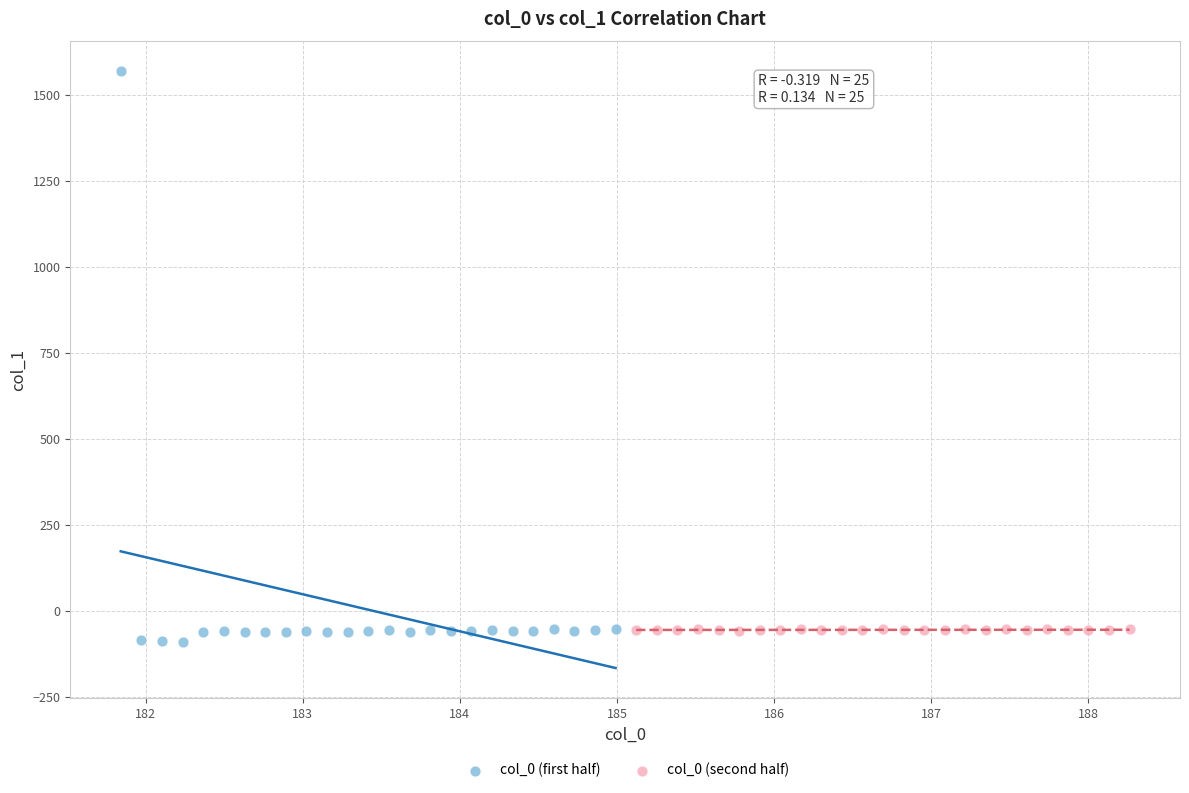

What are all the series names shown in the legend?

col_0 (first half), col_0 (second half)